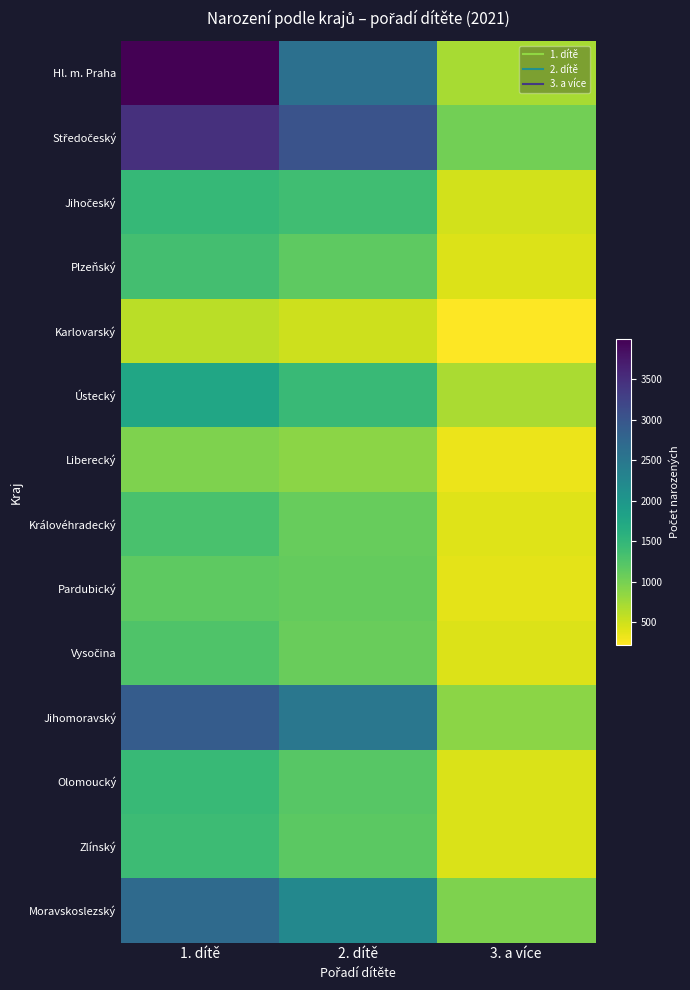

How many data points does each series have?

3